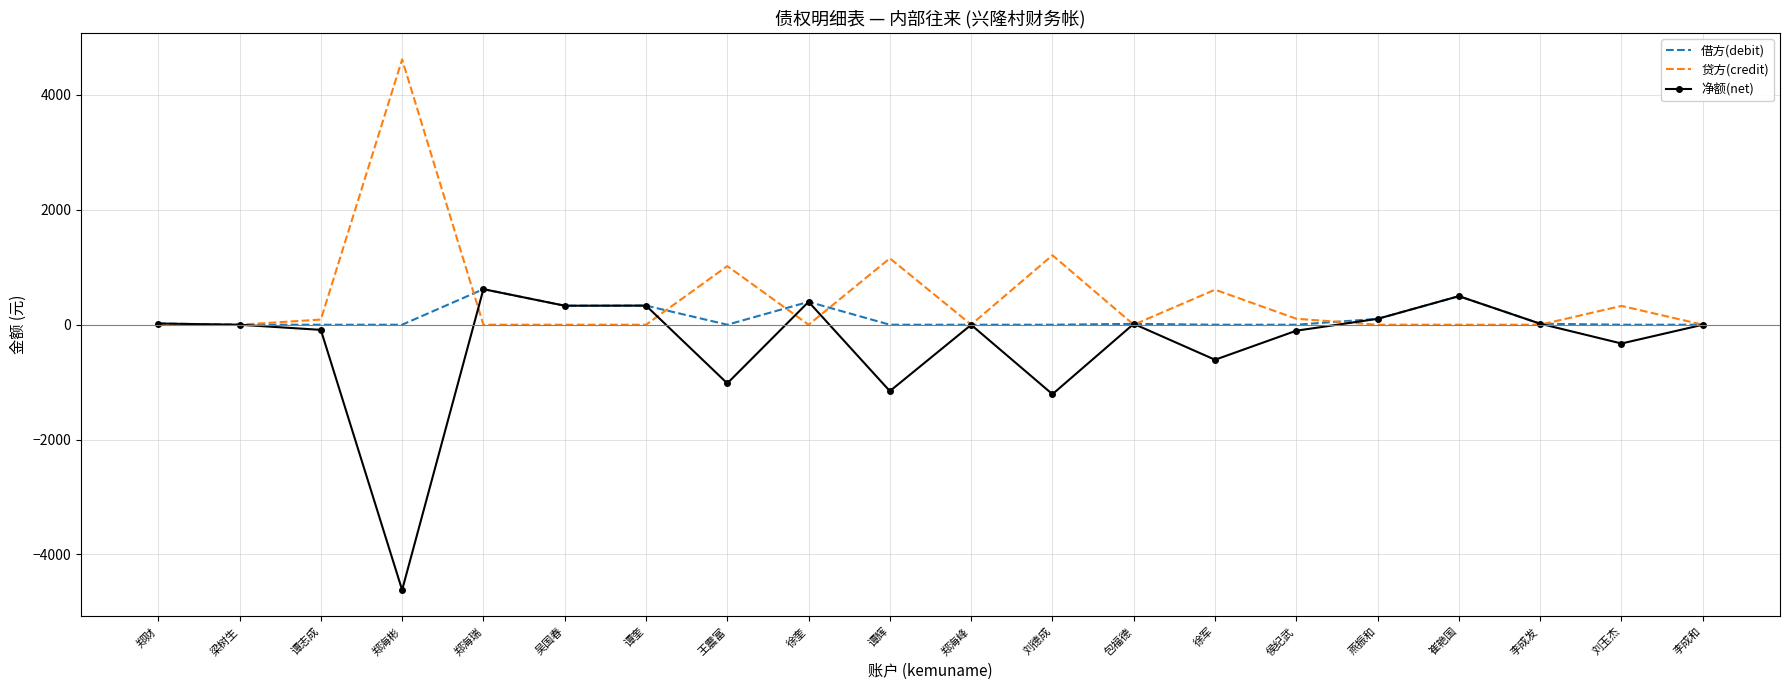

What is the difference between the maximum and minimum values in the 净额(net) series?

5237.3